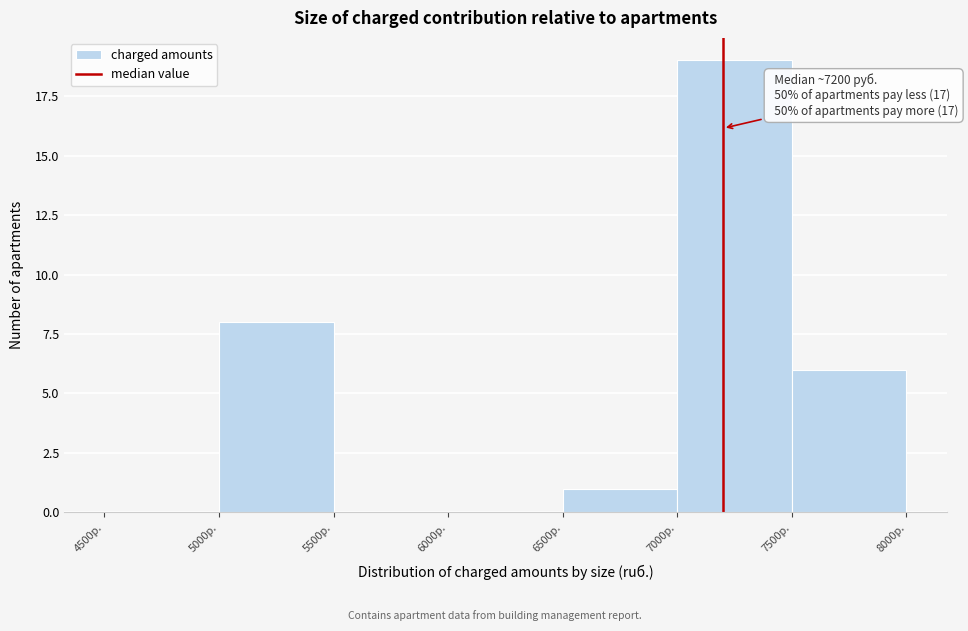

Which range on the x-axis has the tallest bar?

7000 to 7500